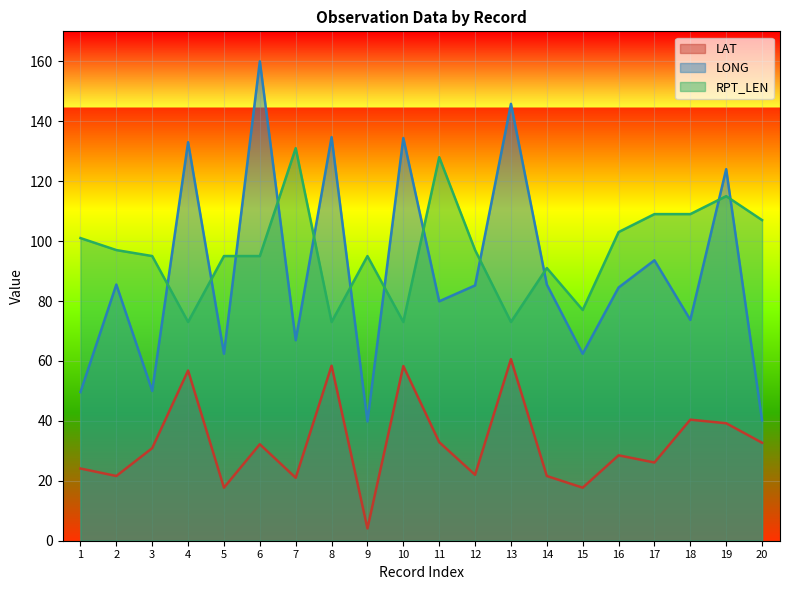

What is the spread (max minus min) of values at 5?

77.3